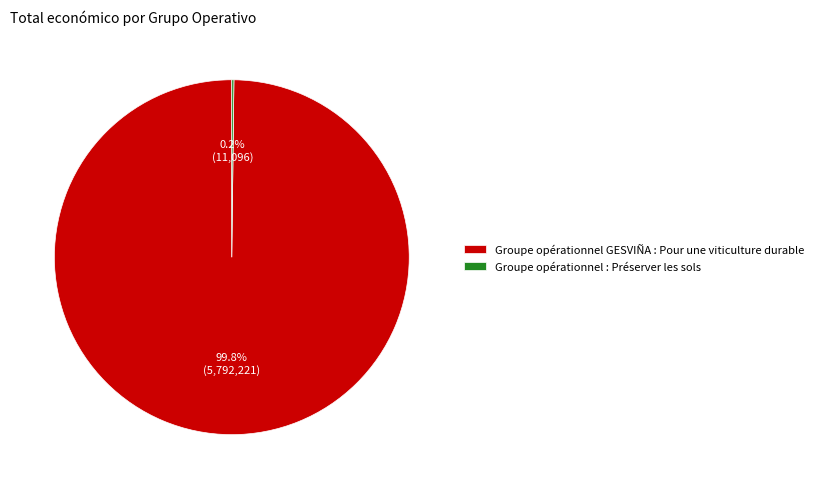

To the nearest percent, what percentage of the pie is Groupe opérationnel GESVIÑA : Pour une viticulture durable?

100%